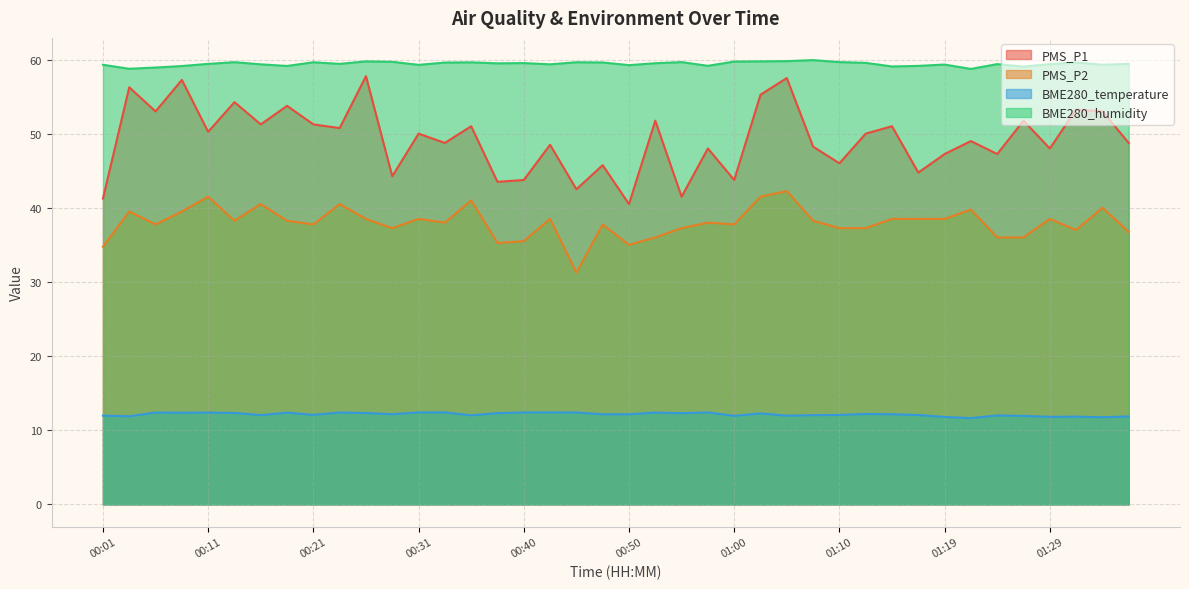

Which label corresponds to the largest value in the chart?

01:07